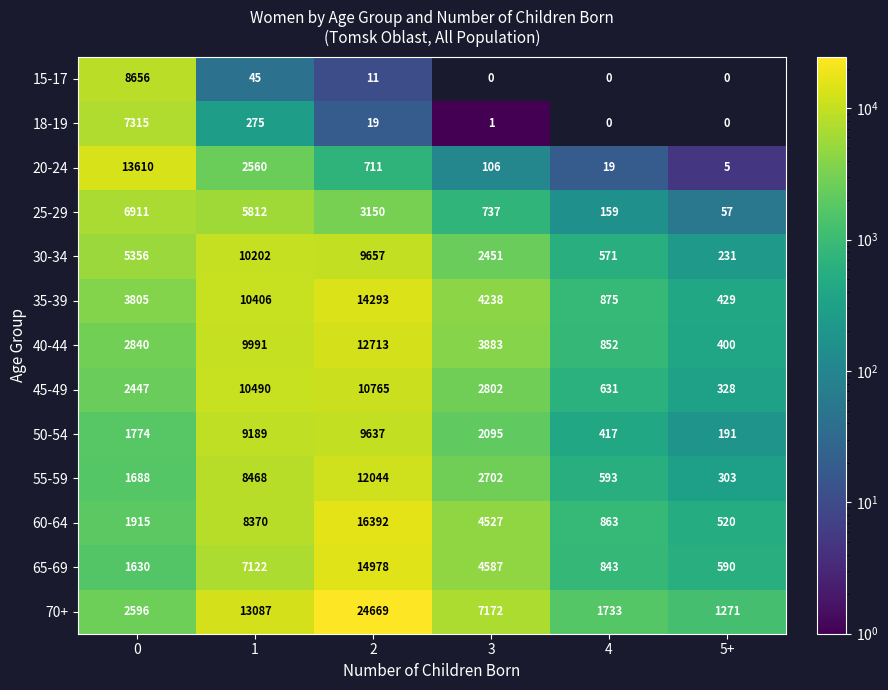

How many series are shown in this chart?

13